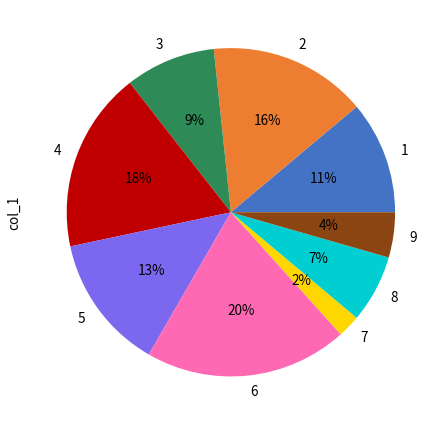

How many segments does this pie chart have?

9